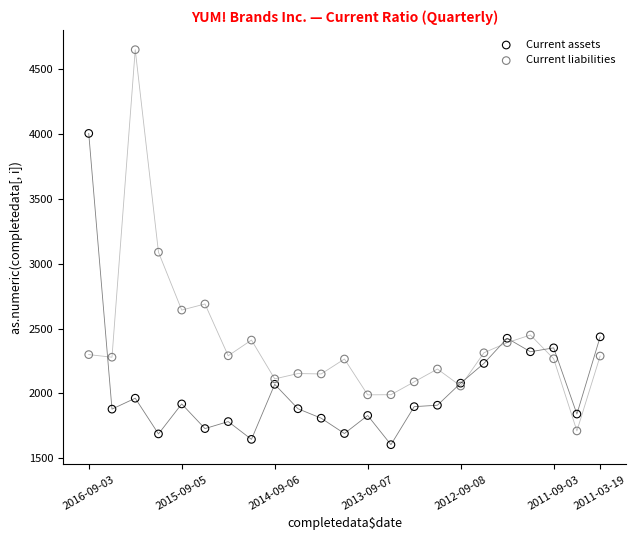

Across all series, what Y value is closest to 3126?

3088